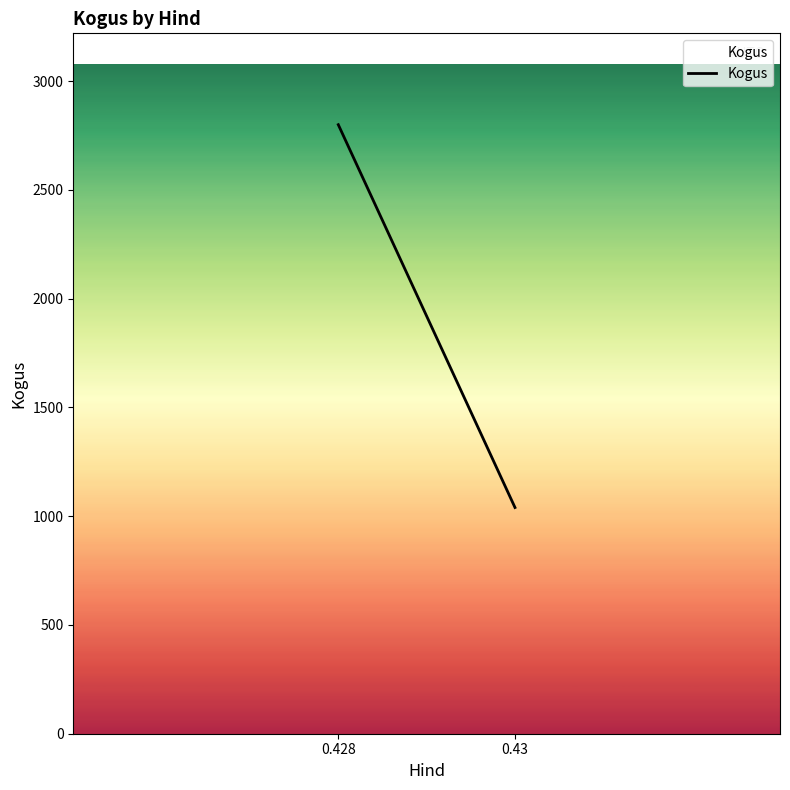

List the labels in order of value, largest first.

0.428, 0.43